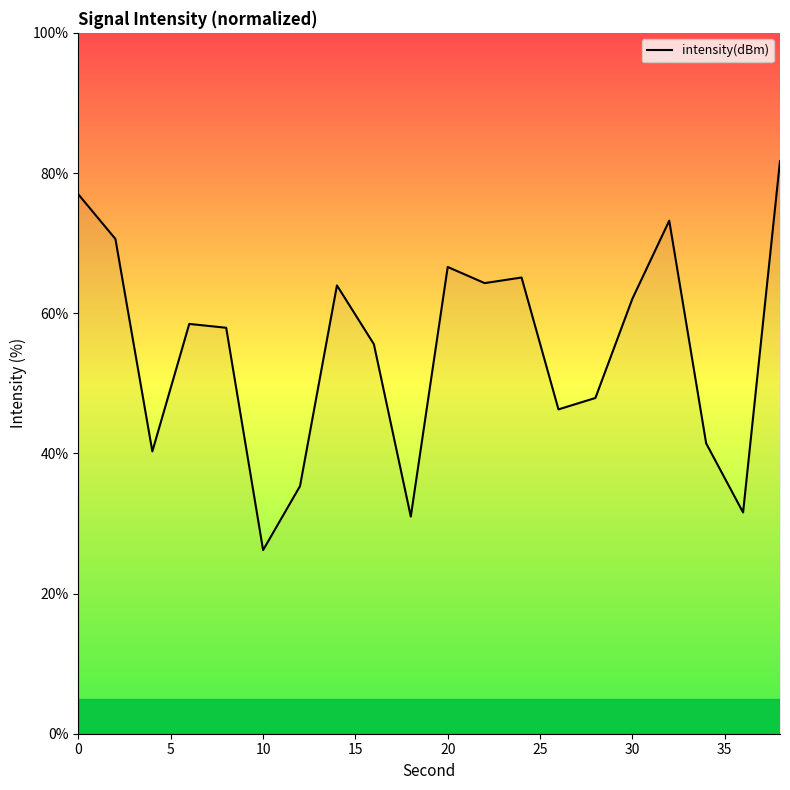

What is the smallest value displayed?

26.2